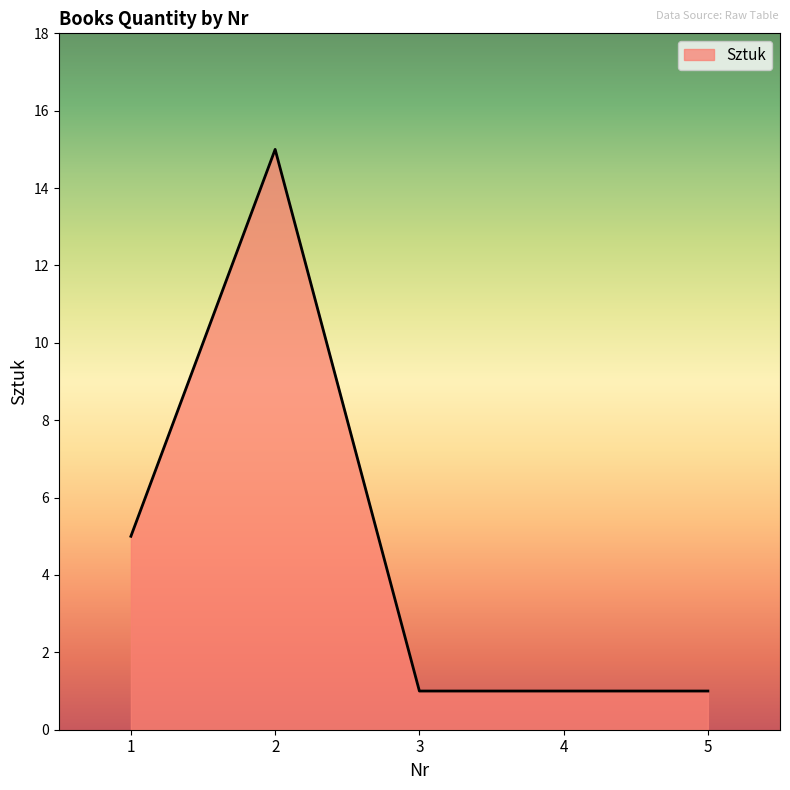

True or false: the data has more than 0 interior local peaks.

True